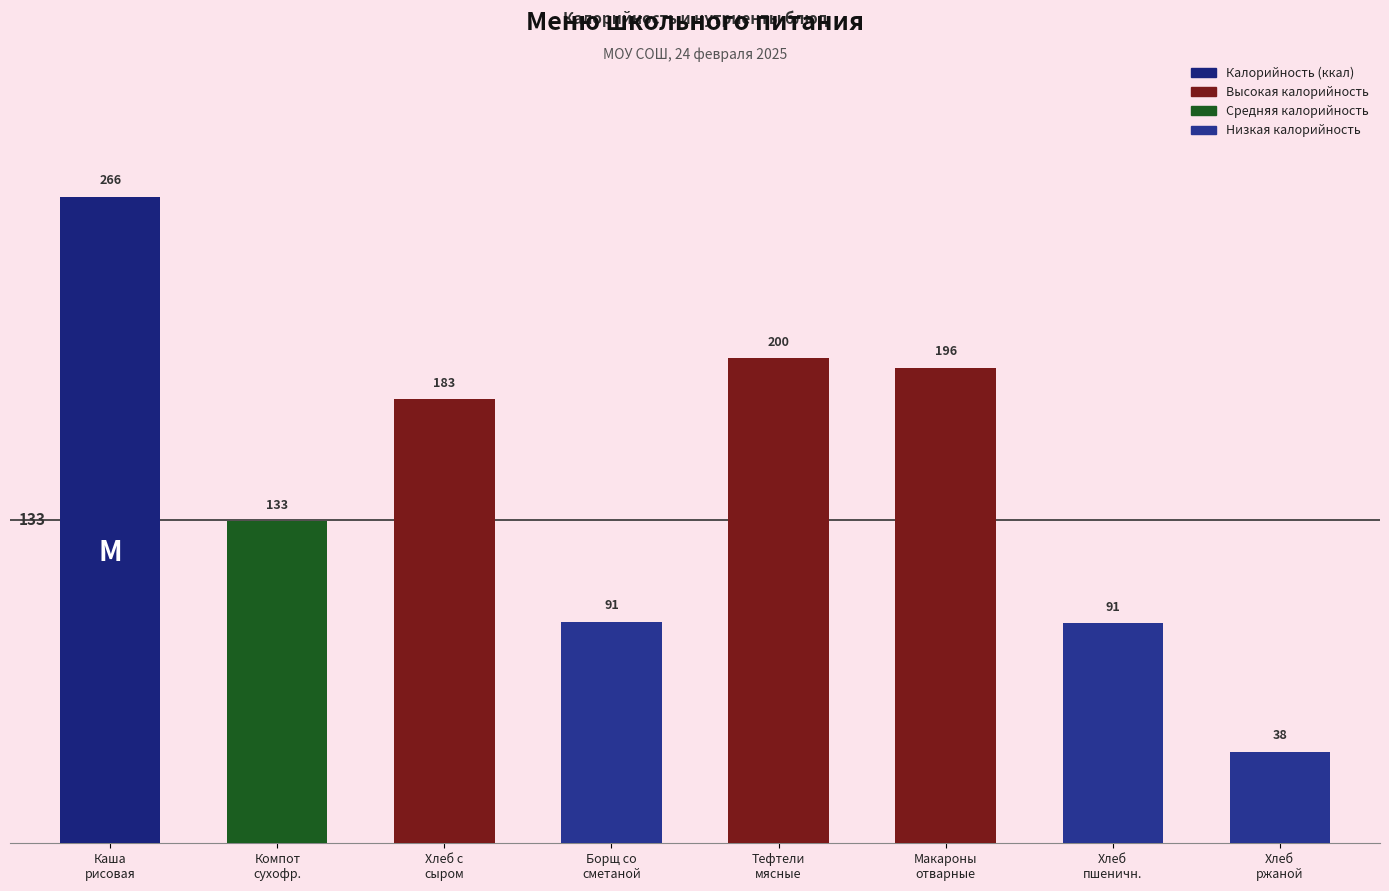

How many data points does each series have?

8